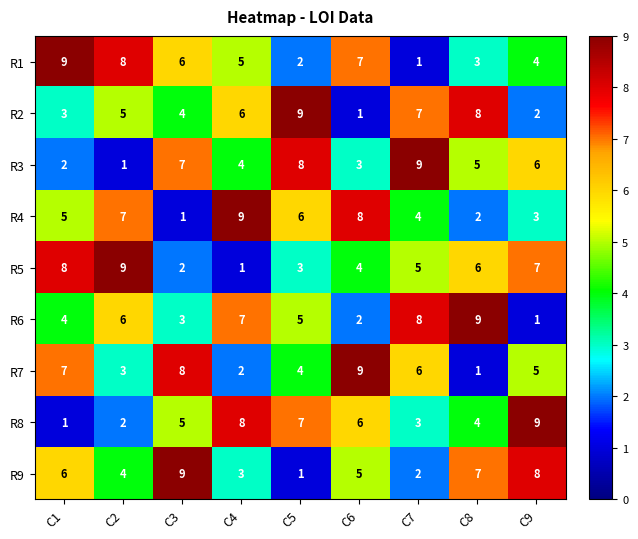

The value of R4 at C1 is 2. True or false?

False